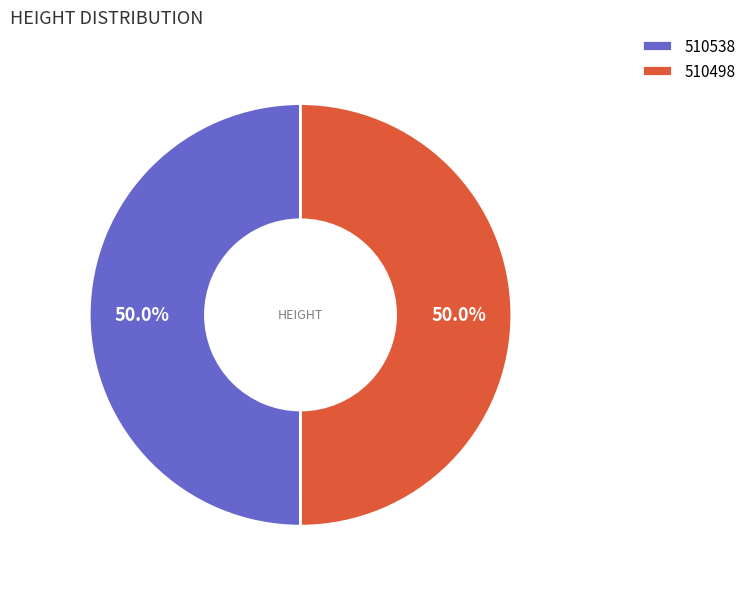

True or false: 510538 accounts for 50% of the total.

True